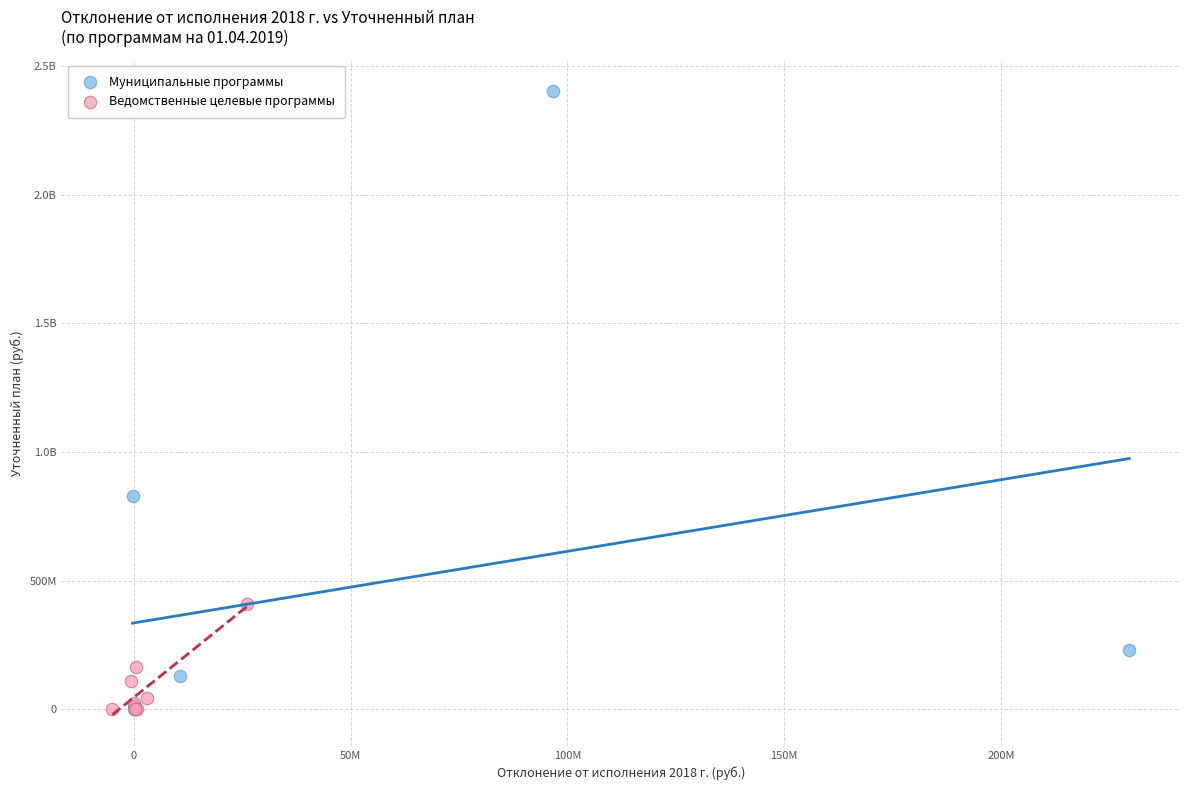

What are all the series names shown in the legend?

Муниципальные программы, Ведомственные целевые программы